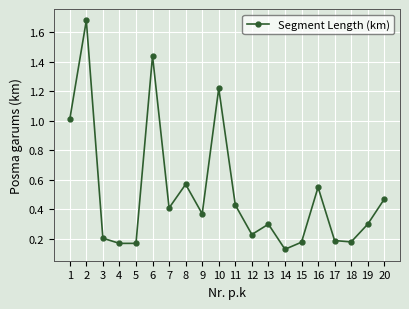

At which category does the chart reach its minimum across all series?

14